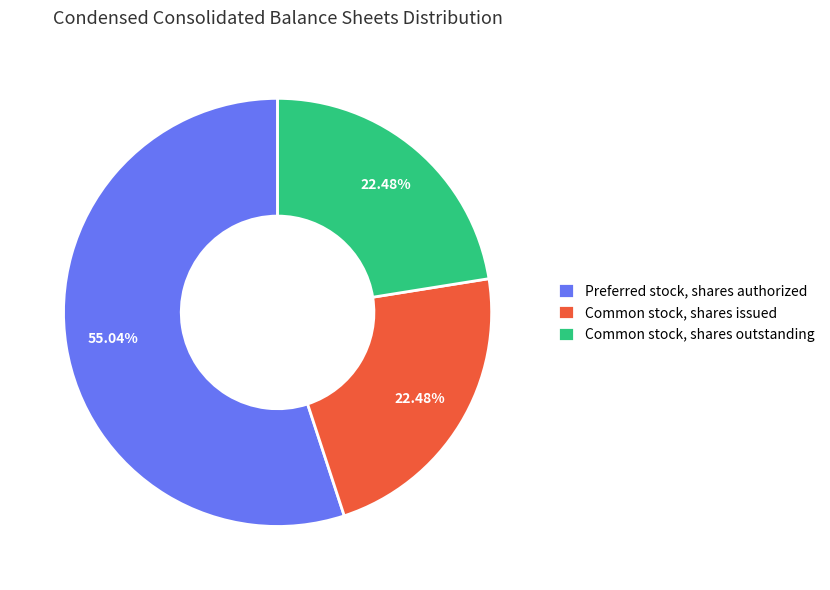

Does any single category account for the majority?

Yes